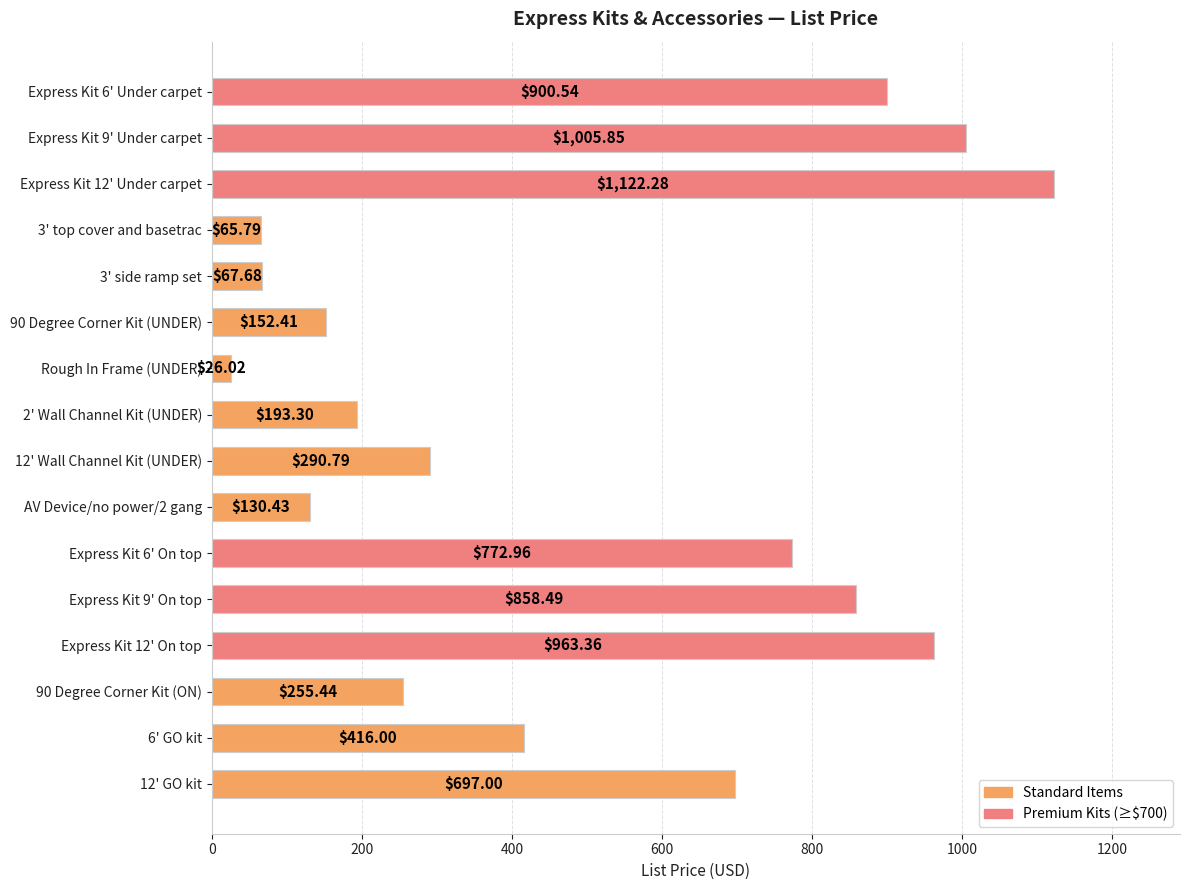

What is the difference between the second highest and second lowest values?

940.1